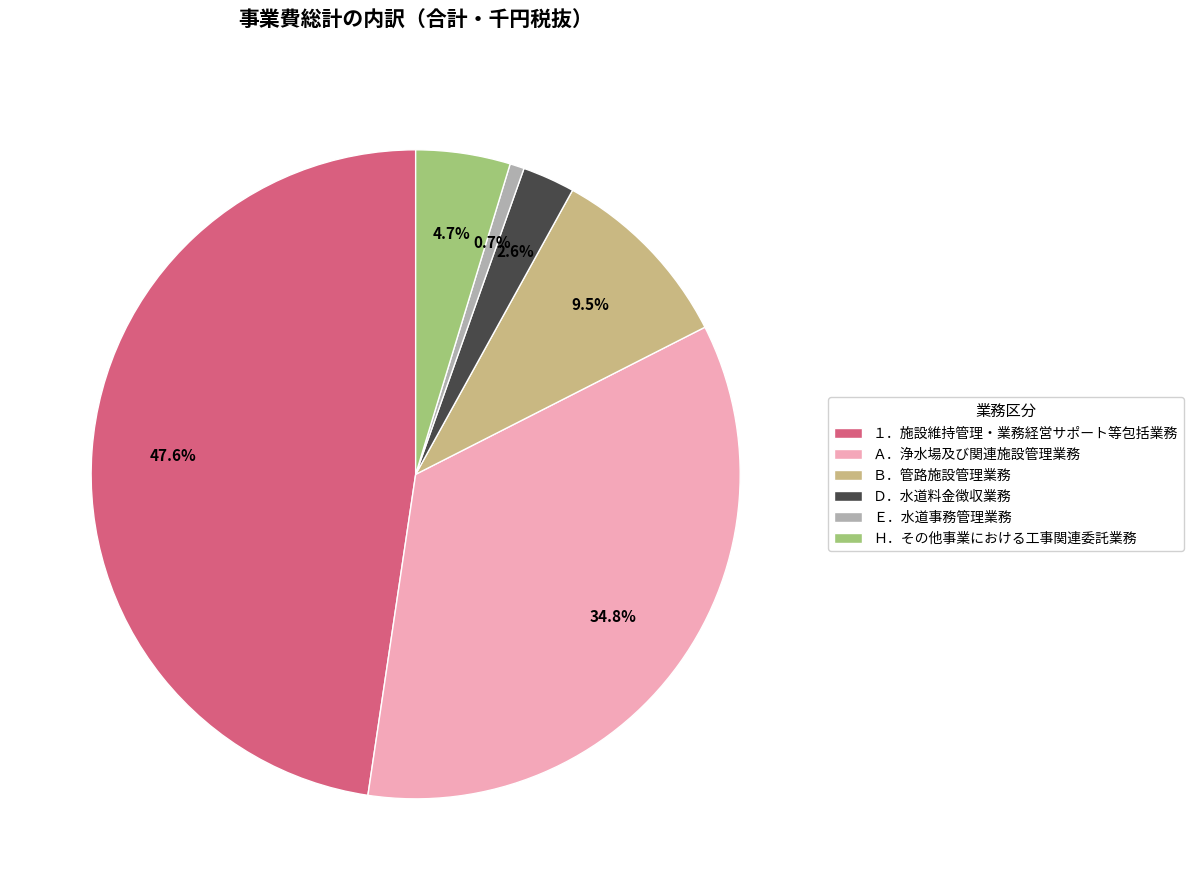

Is there a majority slice in this chart?

No